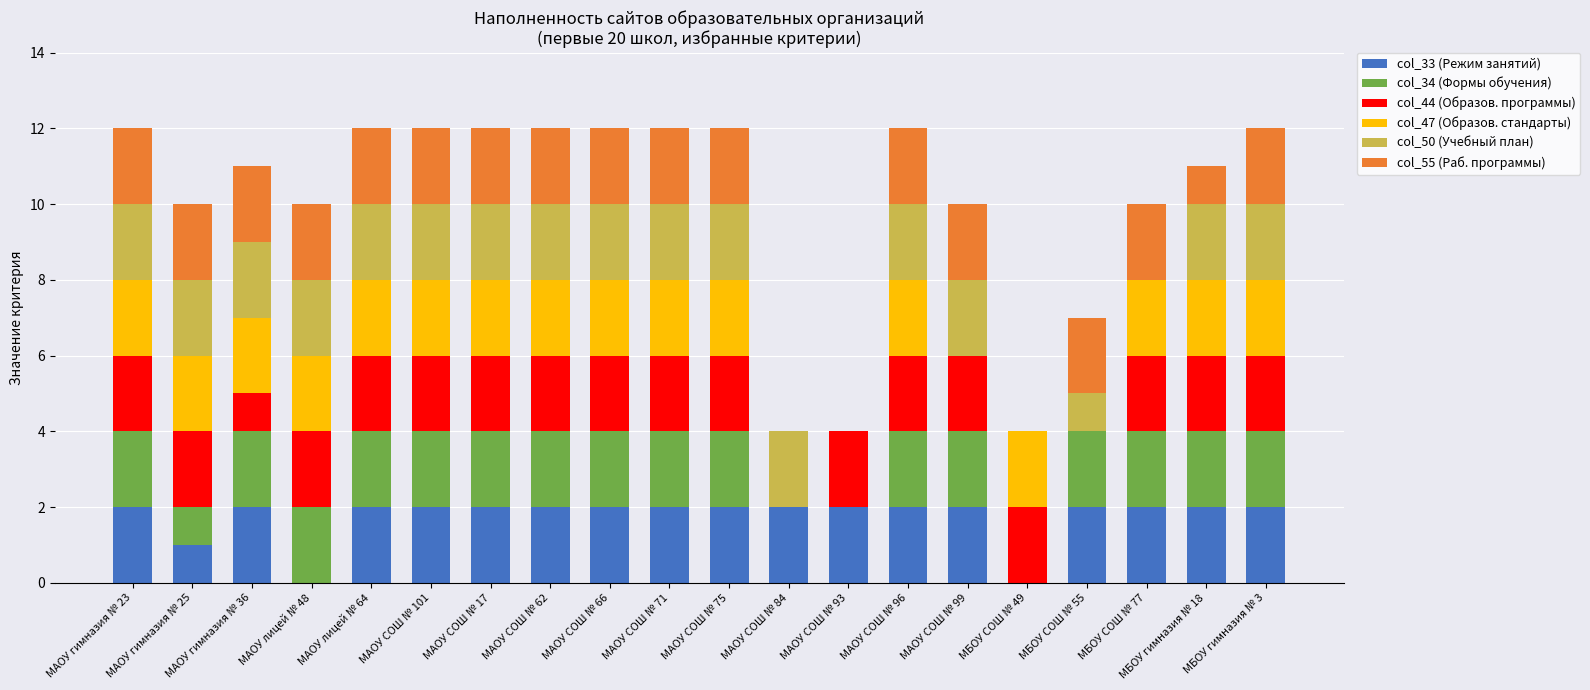

What is the total value across all series at МАОУ СОШ № 93?

4